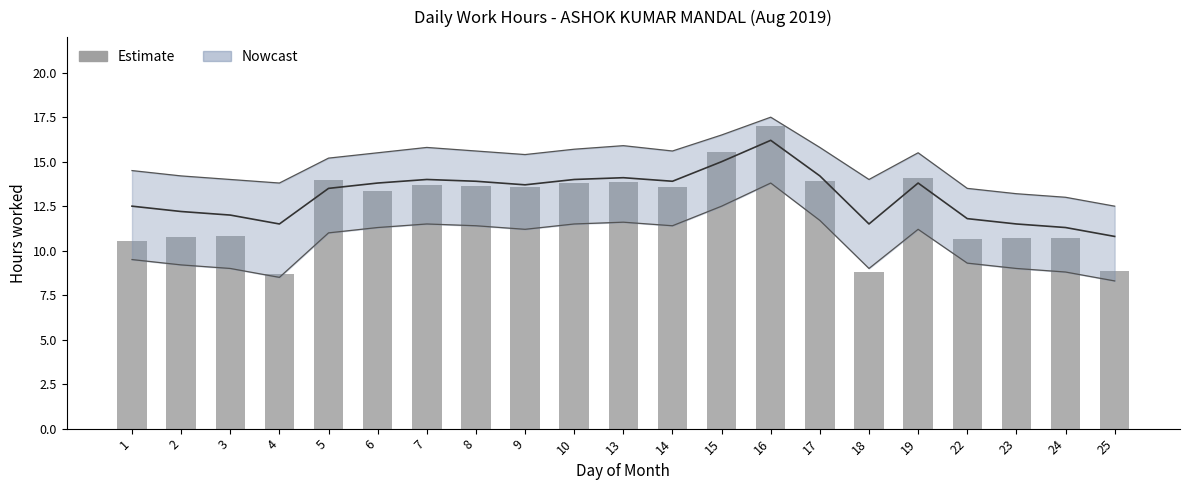

What is the maximum value shown in the chart?

17.0